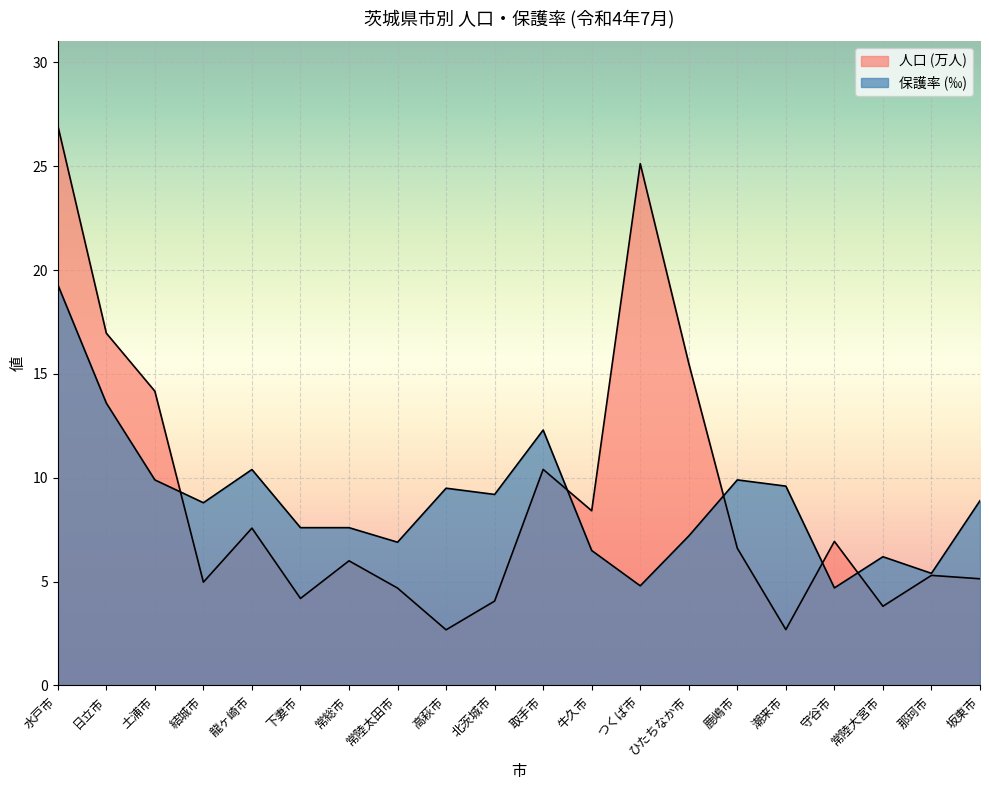

Where does the 人口 (万人) series first go above 6?

水戸市